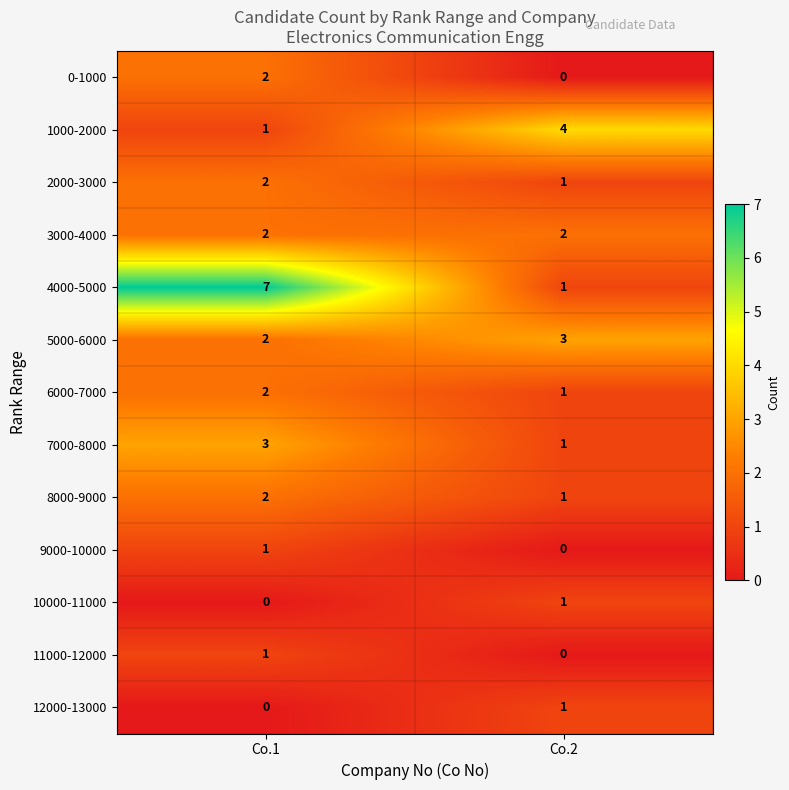

At which category is the sum across all series the highest?

Co.1